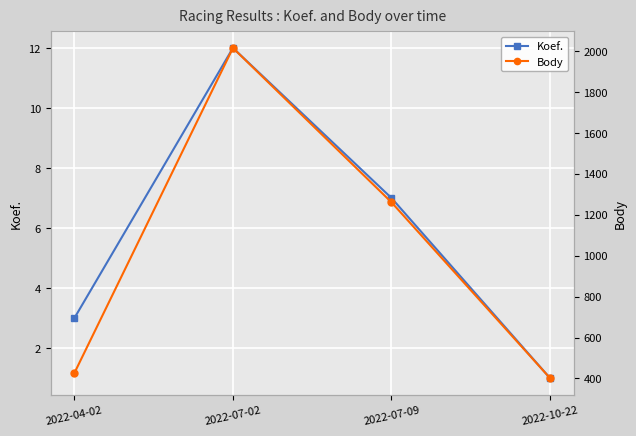

What is the label of the 2nd point from the left?

2022-07-02